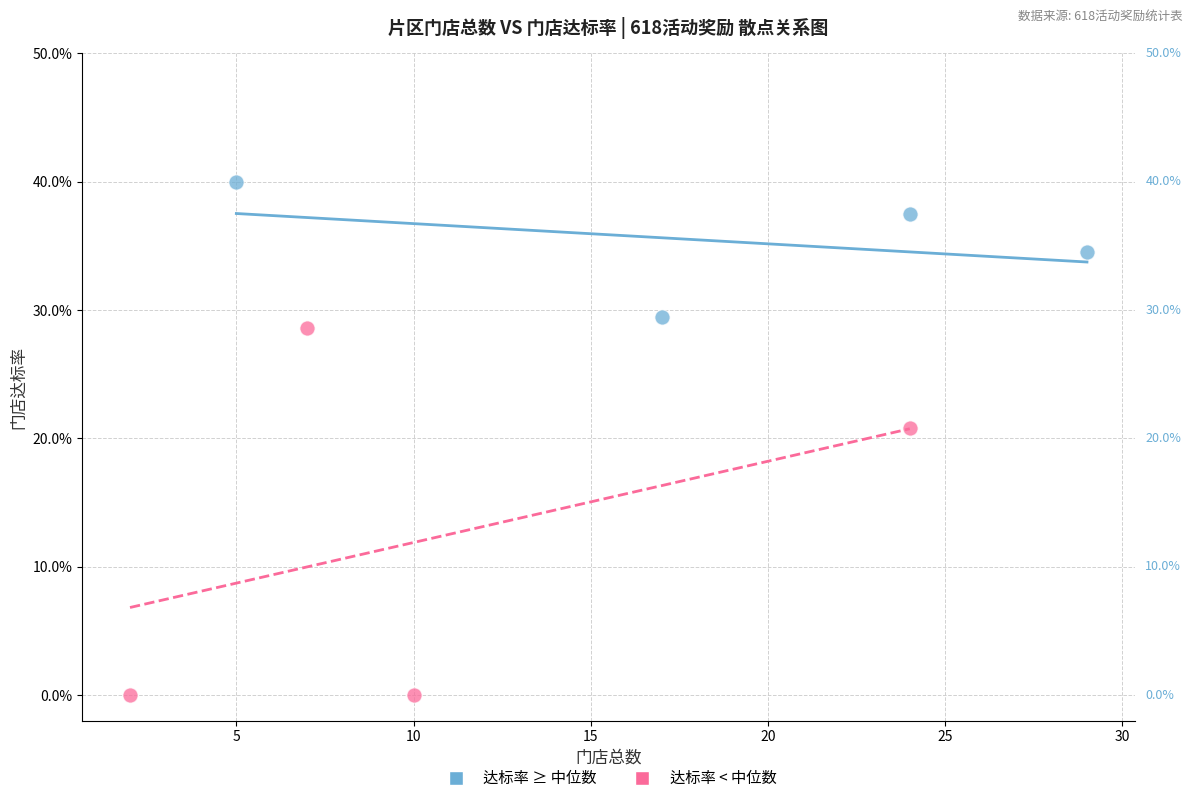

Which series contains the lowest Y value?

达标率 < 中位数